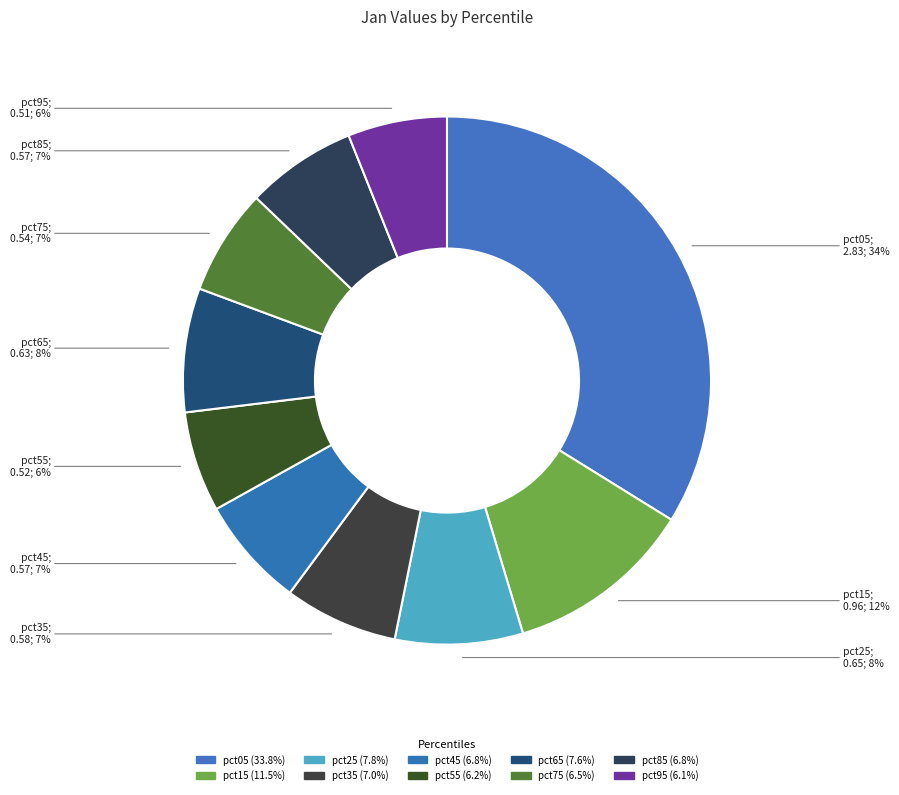

Does any single category account for the majority?

No